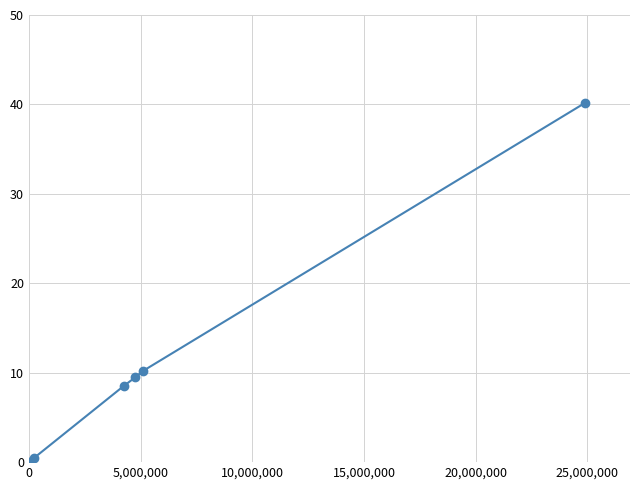

What is the average value?

11.5